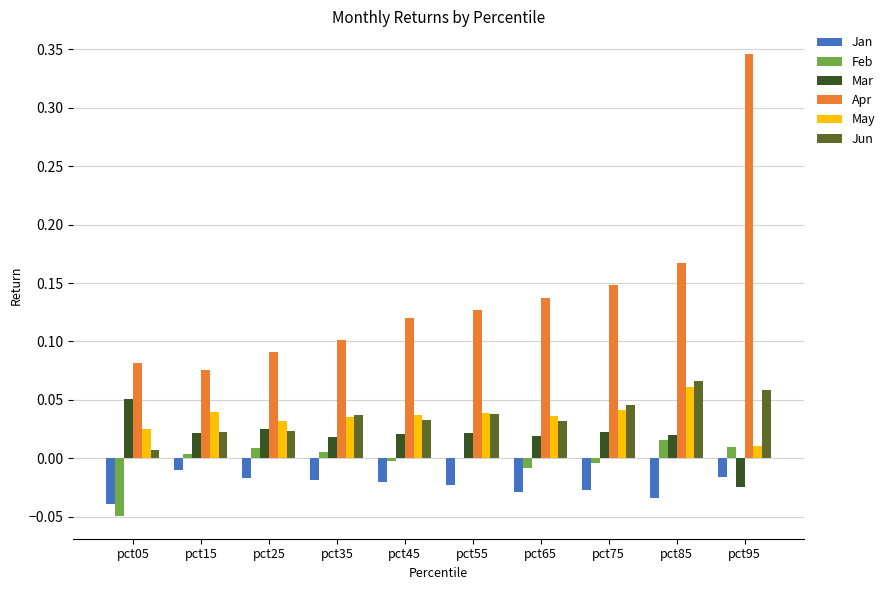

Between pct65 and pct75, which series saw the biggest shift?

Jun